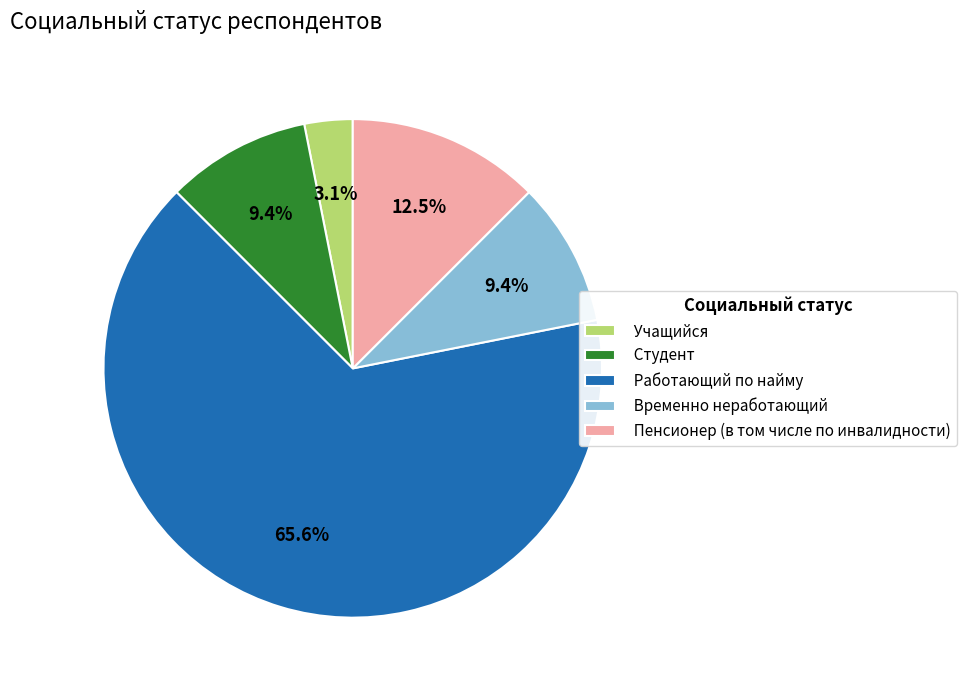

Do Студент and Временно неработающий together represent more than half of the pie?

No